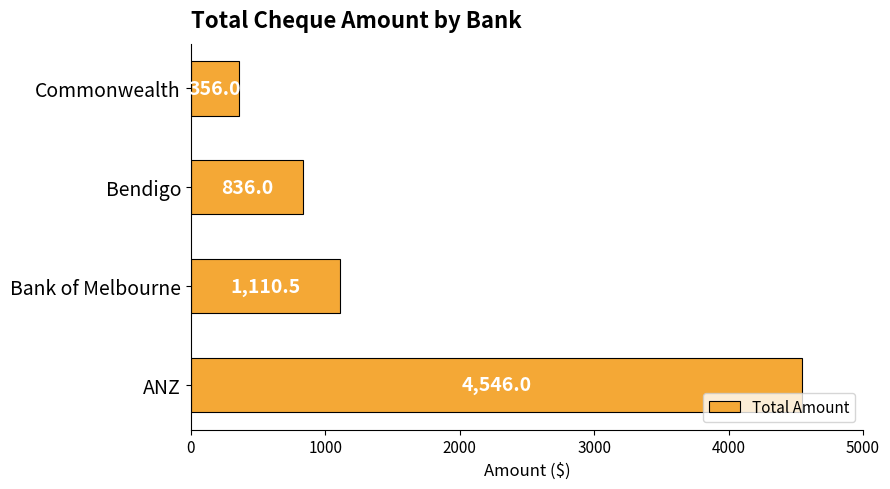

Reading top to bottom, transcribe all the data shown in this chart.

356.0	836.0	1110.5	4546.0